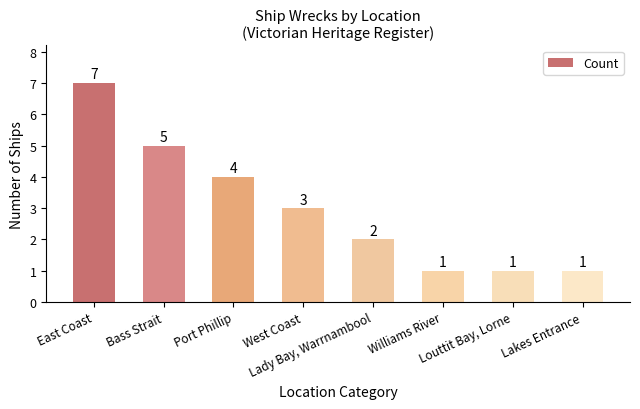

Reading right to left, list all the values displayed in this chart.

1	1	1	2	3	4	5	7